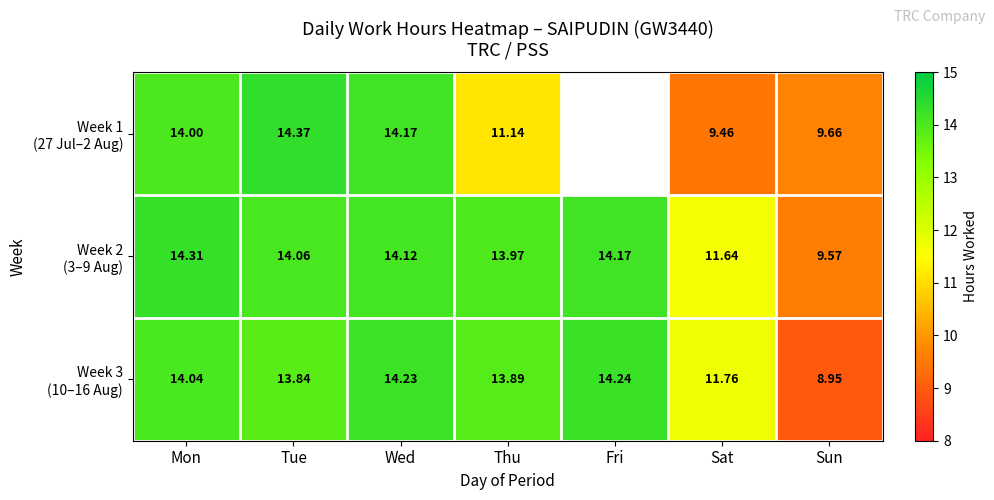

Rank the series at Sun from lowest to highest value.

Week 3 (10–16 Aug), Week 2 (3–9 Aug), Week 1 (27 Jul–2 Aug)